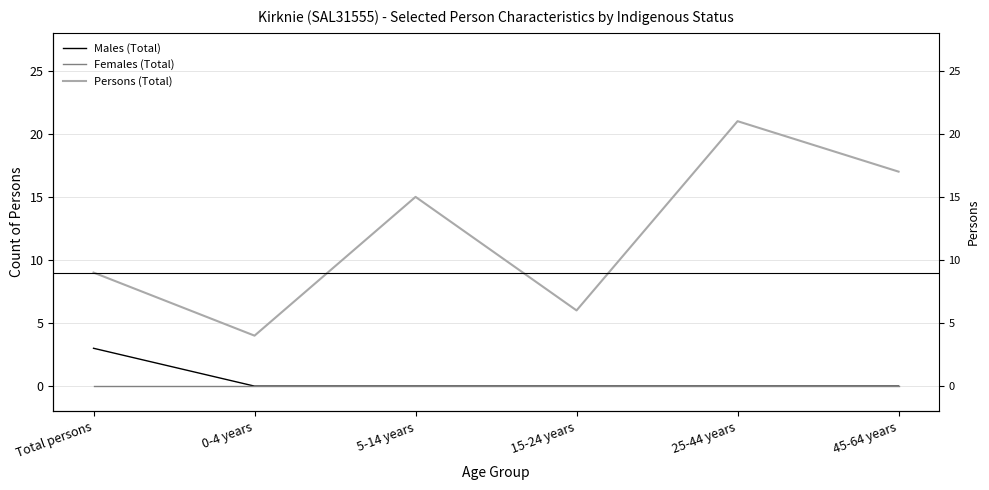

Where is the first local minimum for Persons (Total)?

0-4 years